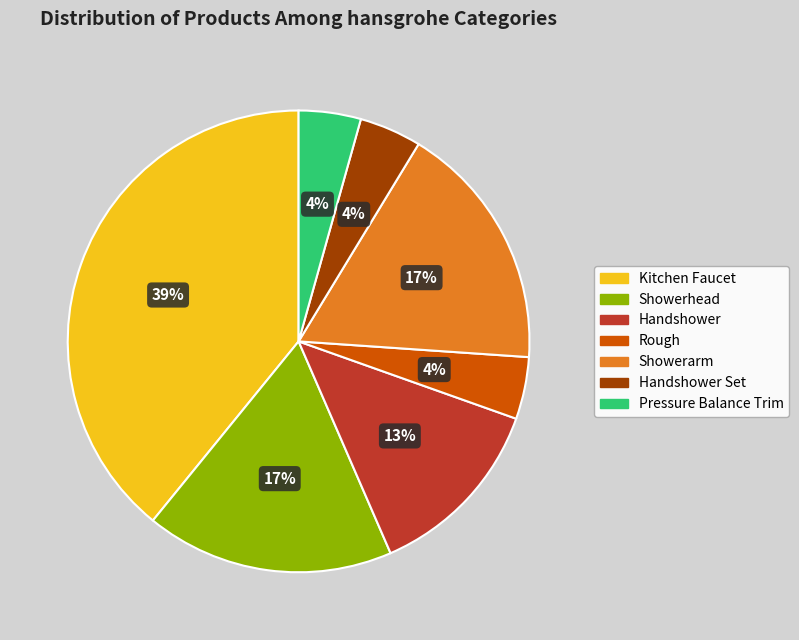

Which category has the biggest portion of the pie?

Kitchen Faucet